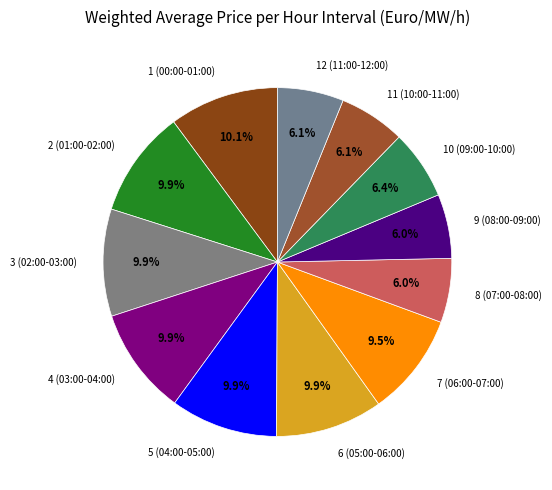

Is there a majority slice in this chart?

No